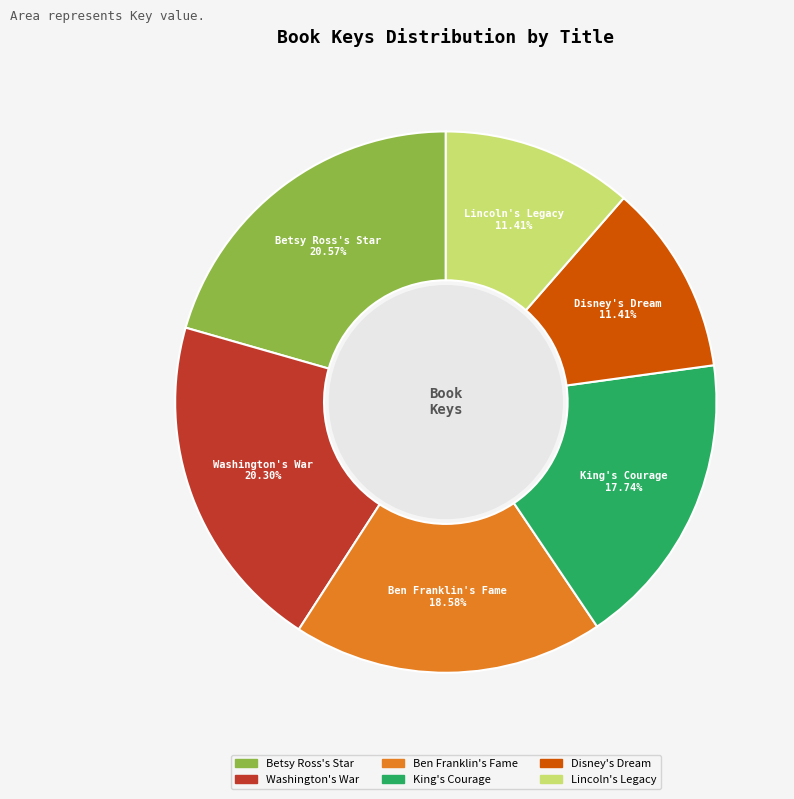

What percentage is the Ben Franklin's Fame slice, to the nearest percent?

19%